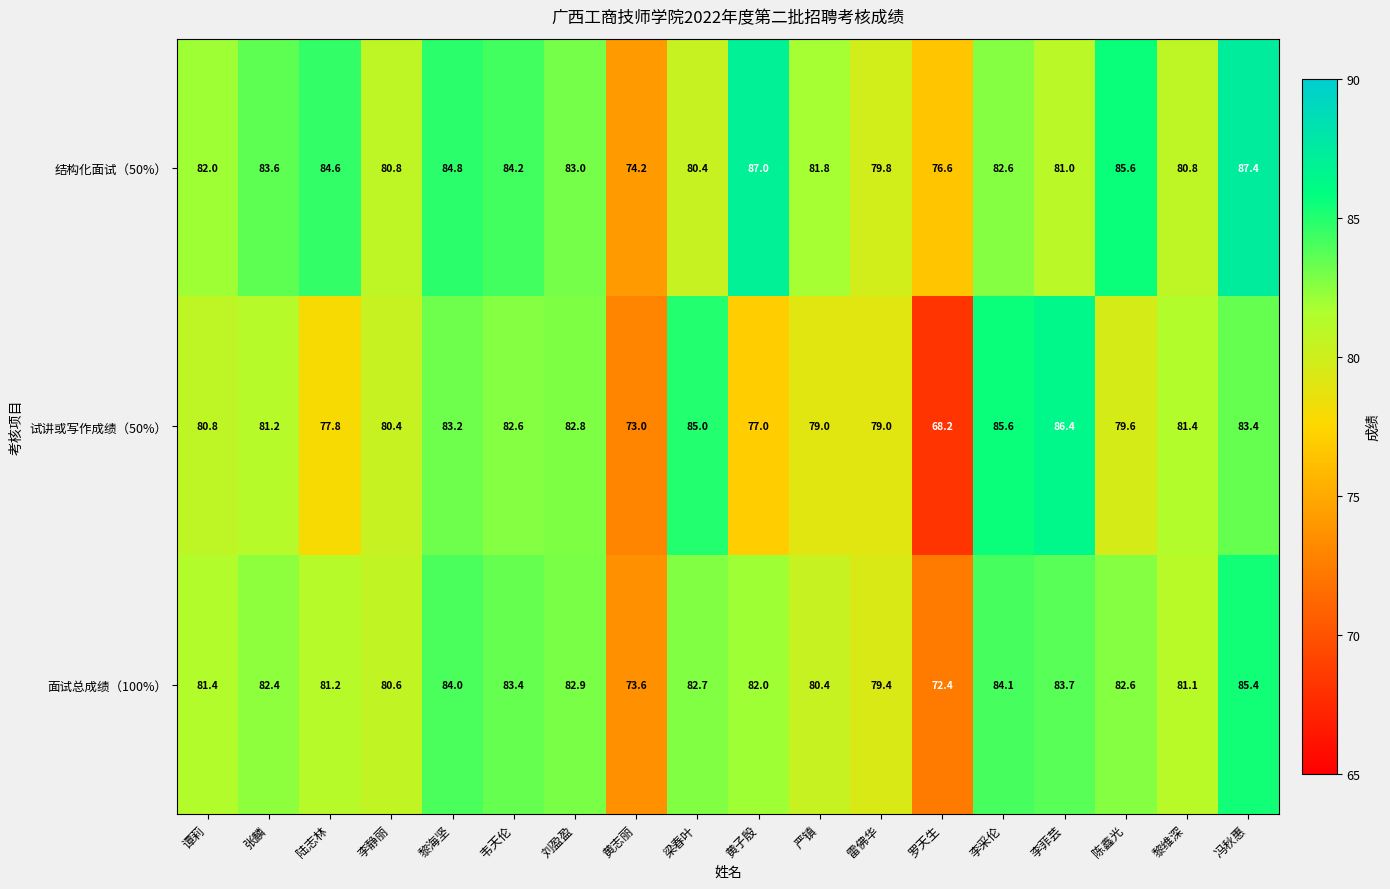

Which series has the widest spread of values?

试讲或写作成绩（50%）